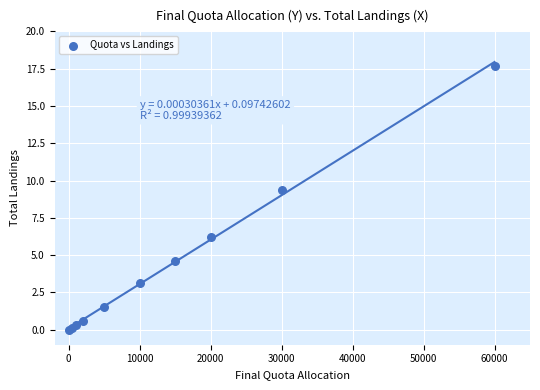

What Y value in the scatter plot is closest to 8?

9.4